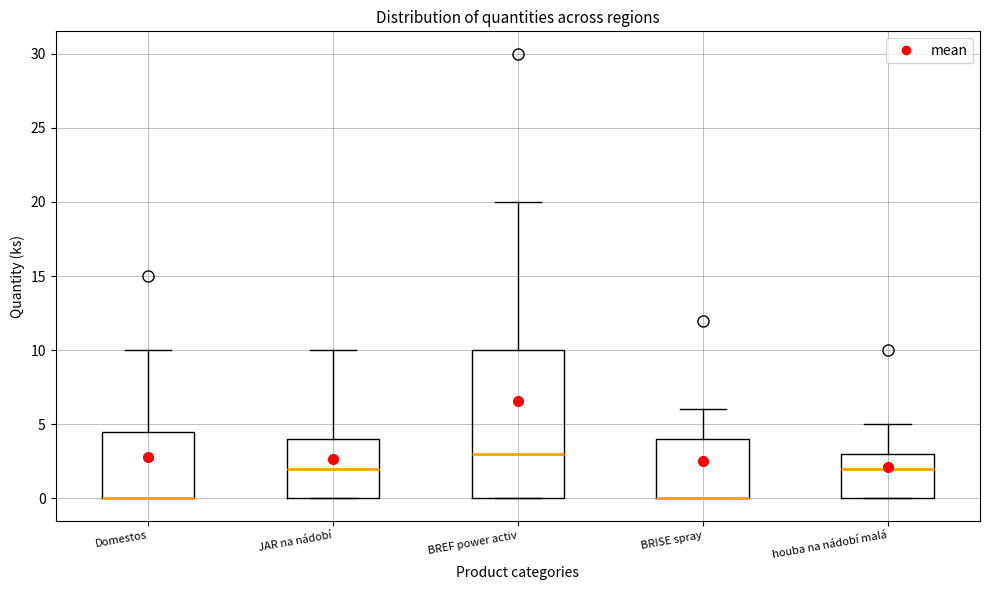

Reading left to right, read every box against the y-axis: the position of its median line, the range the box covers, and the ends of its whiskers. The values are not printed on the chart, so give them approximately, as read against the axis.

Domestos: median 0.0 (drawn on the box's lower edge), box 0.0 to 4.5, whiskers 0.0 to 10.0
JAR na nádobí: median 2.0, box 0.0 to 4.0, whiskers 0.0 to 10.0
BREF power activ: median 3.0, box 0.0 to 10.0, whiskers 0.0 to 20.0
BRISE spray: median 0.0 (drawn on the box's lower edge), box 0.0 to 4.0, whiskers 0.0 to 6.0
houba na nádobí malá: median 2.0, box 0.0 to 3.0, whiskers 0.0 to 5.0